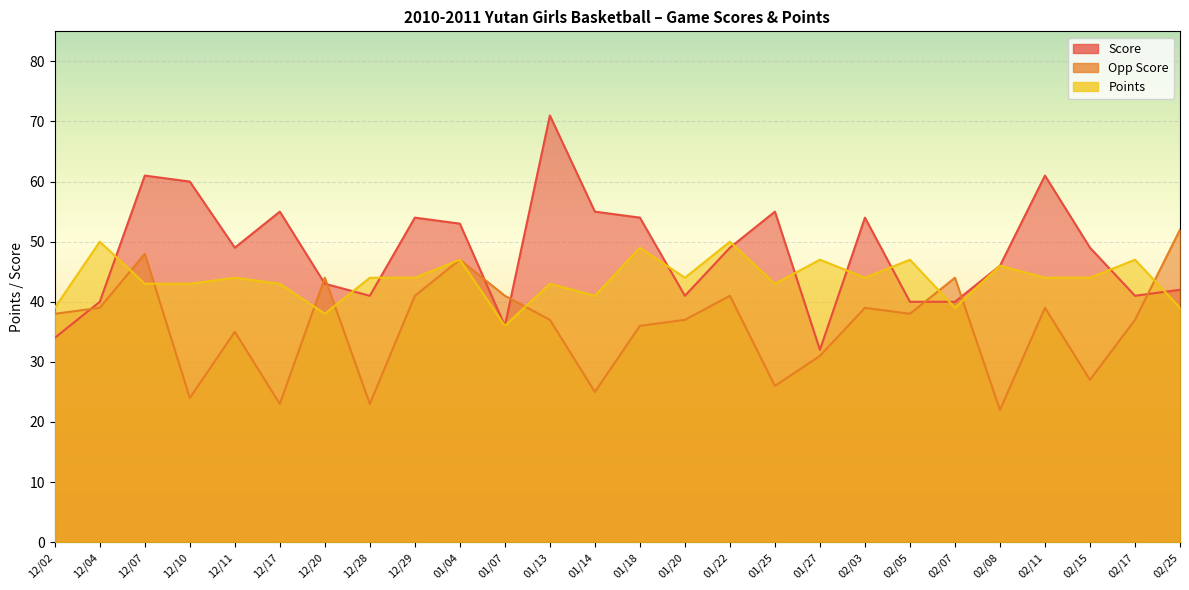

Which category has the lowest value in the Score series?

01/27